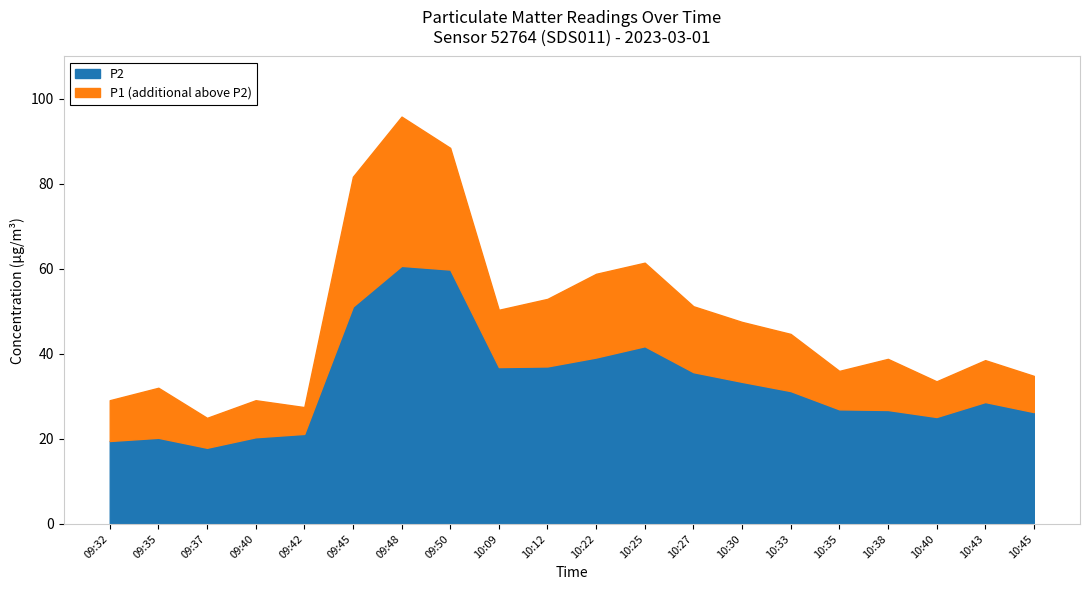

Reading left to right, transcribe all the data shown in this chart.

P1: 29.1	32.0	24.9	29.1	27.5	81.7	95.8	88.5	50.4	53.0	58.9	61.5	51.2	47.5	44.7	36.0	38.8	33.5	38.5	34.8
P2: 19.5	20.2	17.9	20.4	21.2	51.1	60.7	59.9	36.9	37.0	39.1	41.8	35.7	33.4	31.2	26.9	26.8	25.1	28.7	26.3